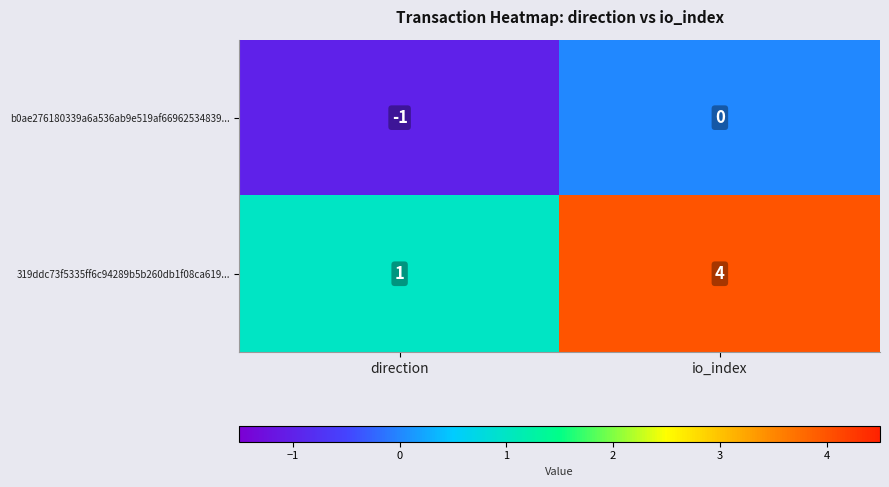

List the labels in order of b0ae276180339a6a536ab9e519af66962534839... value, smallest first.

direction, io_index